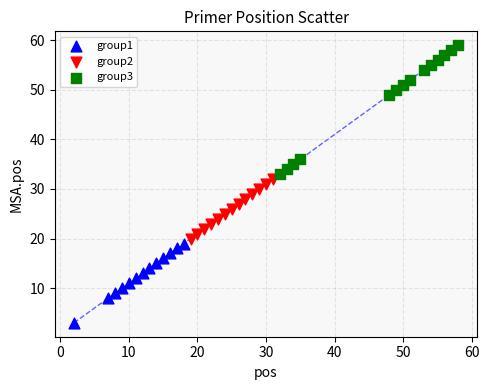

Which series has the largest Y range (max minus min)?

group3